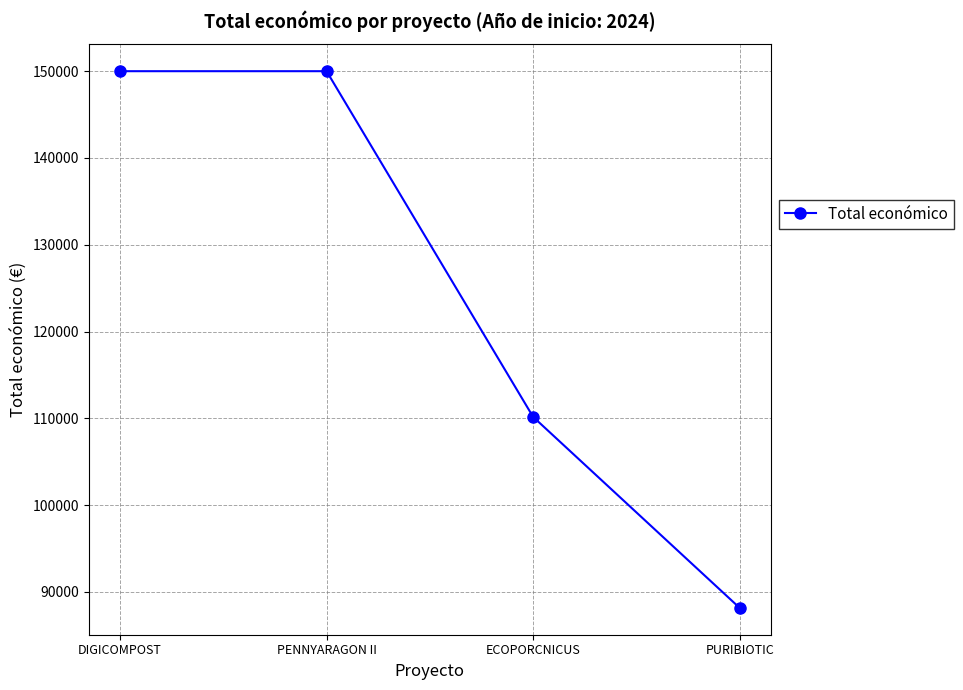

How many lines are shown in the chart?

1